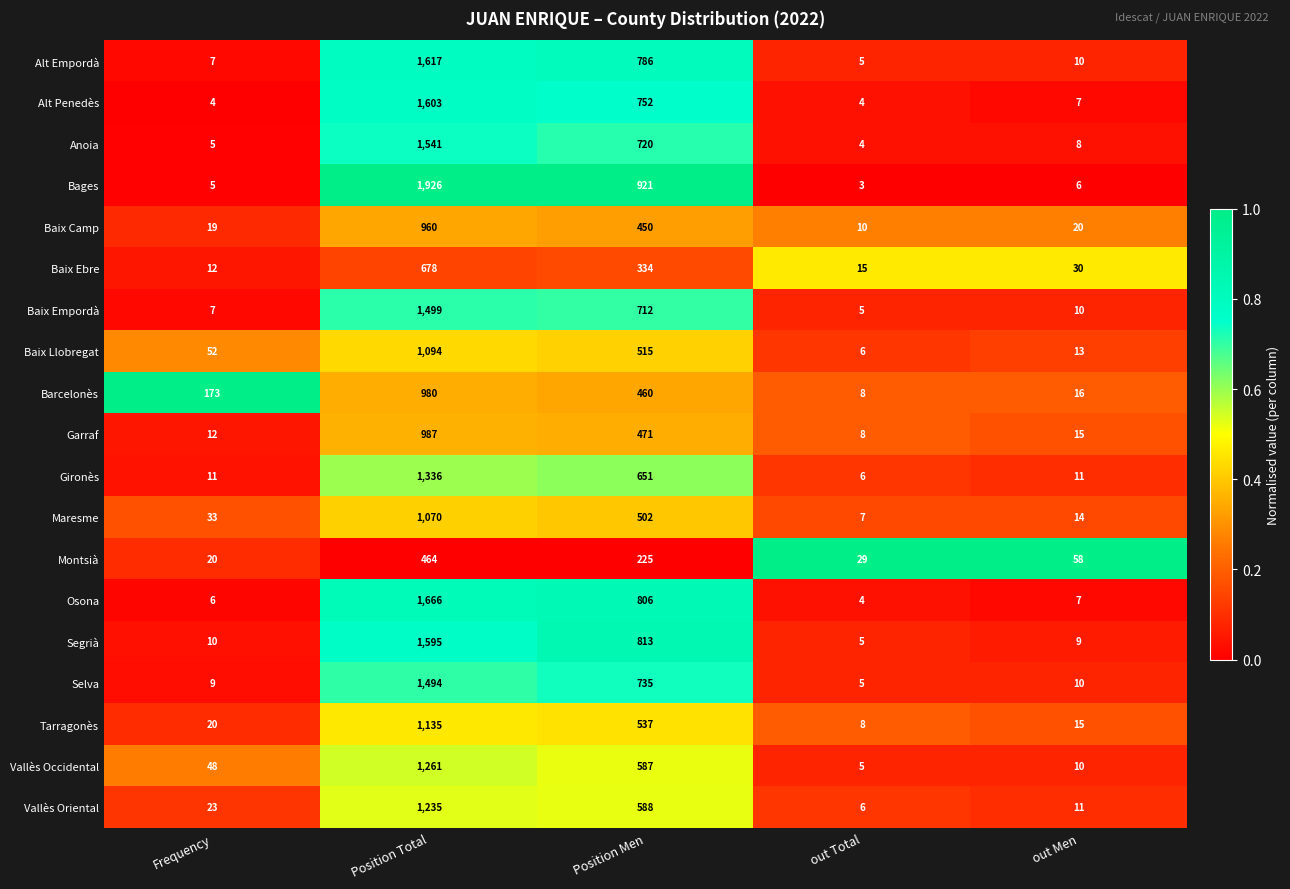

What is the difference between the highest and lowest values at out Total?

26